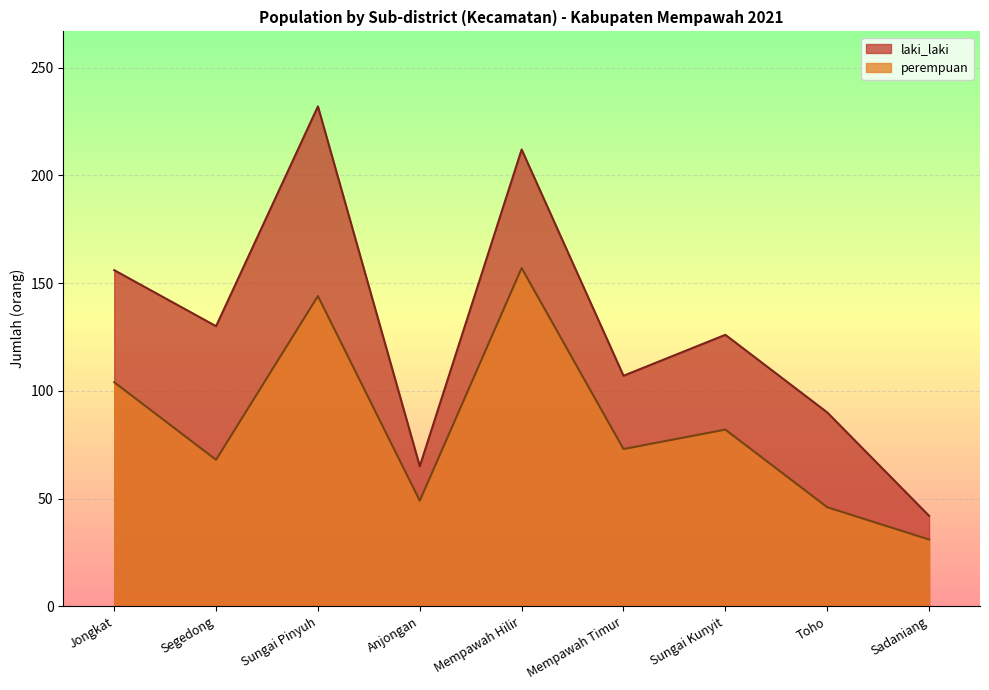

Where does the laki_laki series first go above 126?

Jongkat